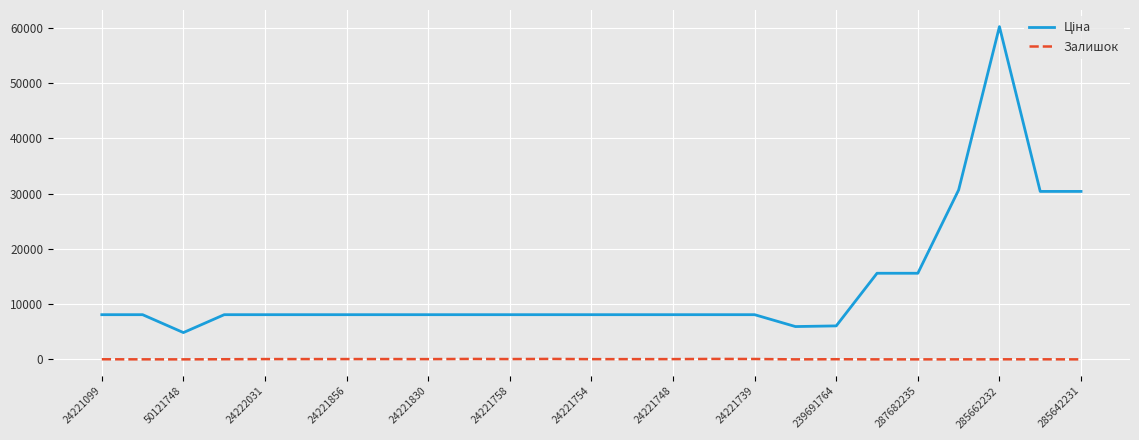

Does the chart have visible grid lines?

Yes